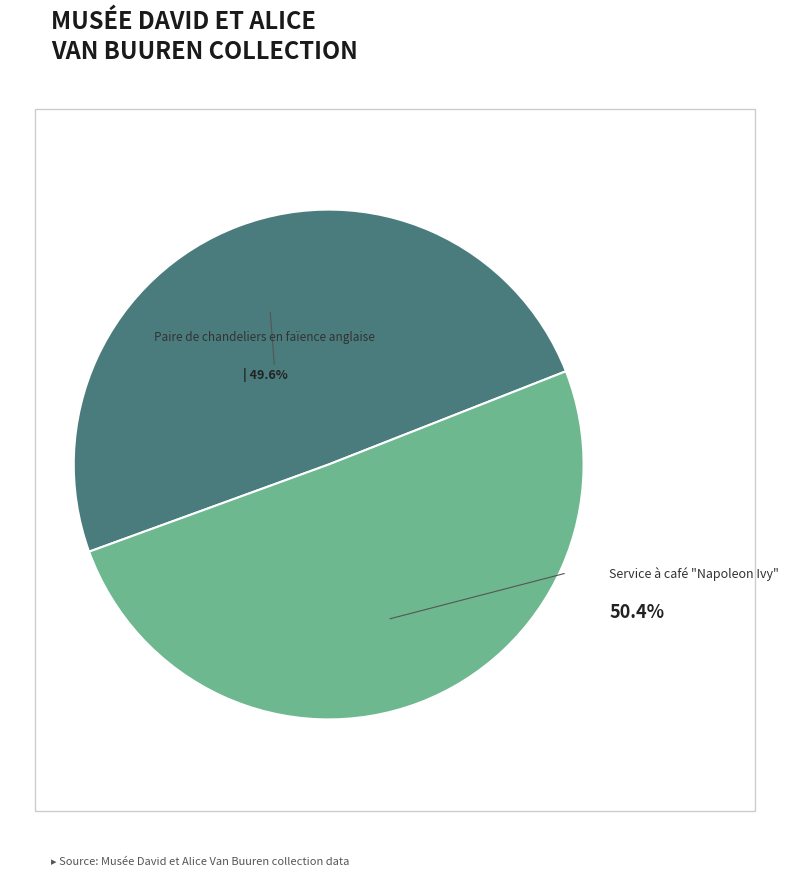

Is there any slice that represents more than half of the pie?

Yes